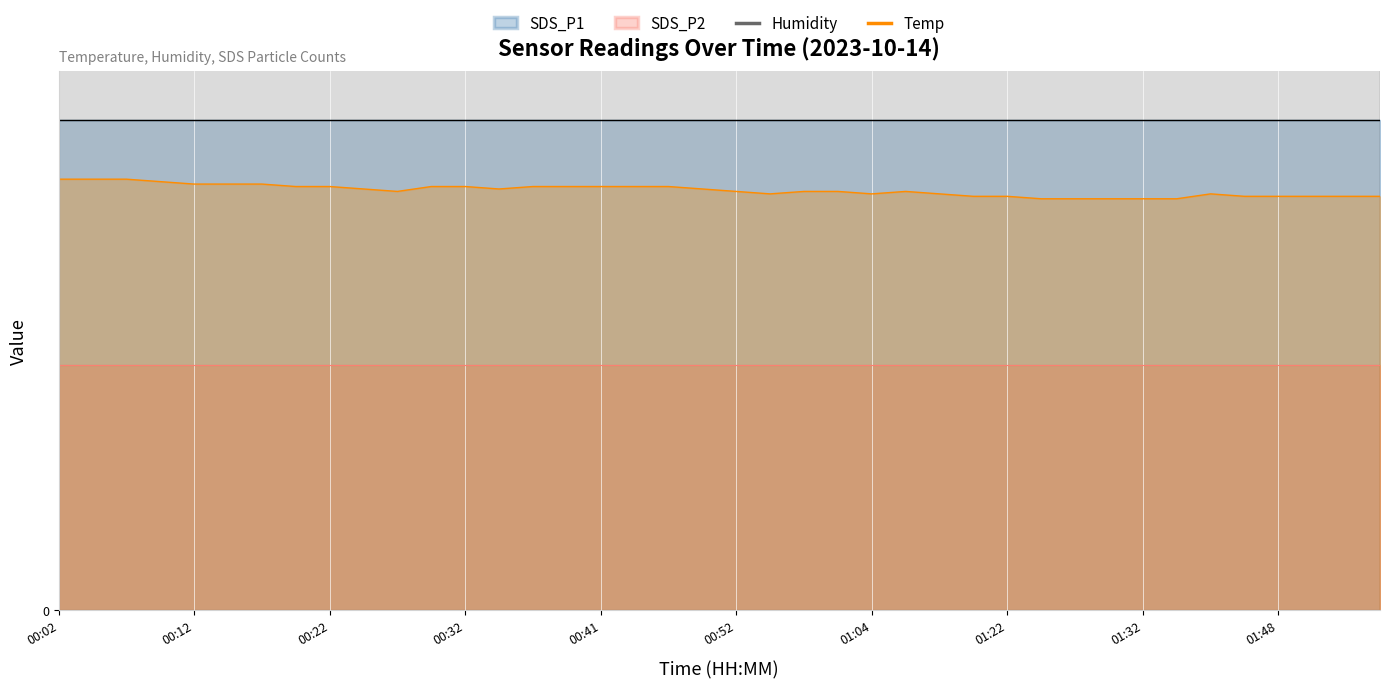

At how many categories does at least one series exceed 38?

40